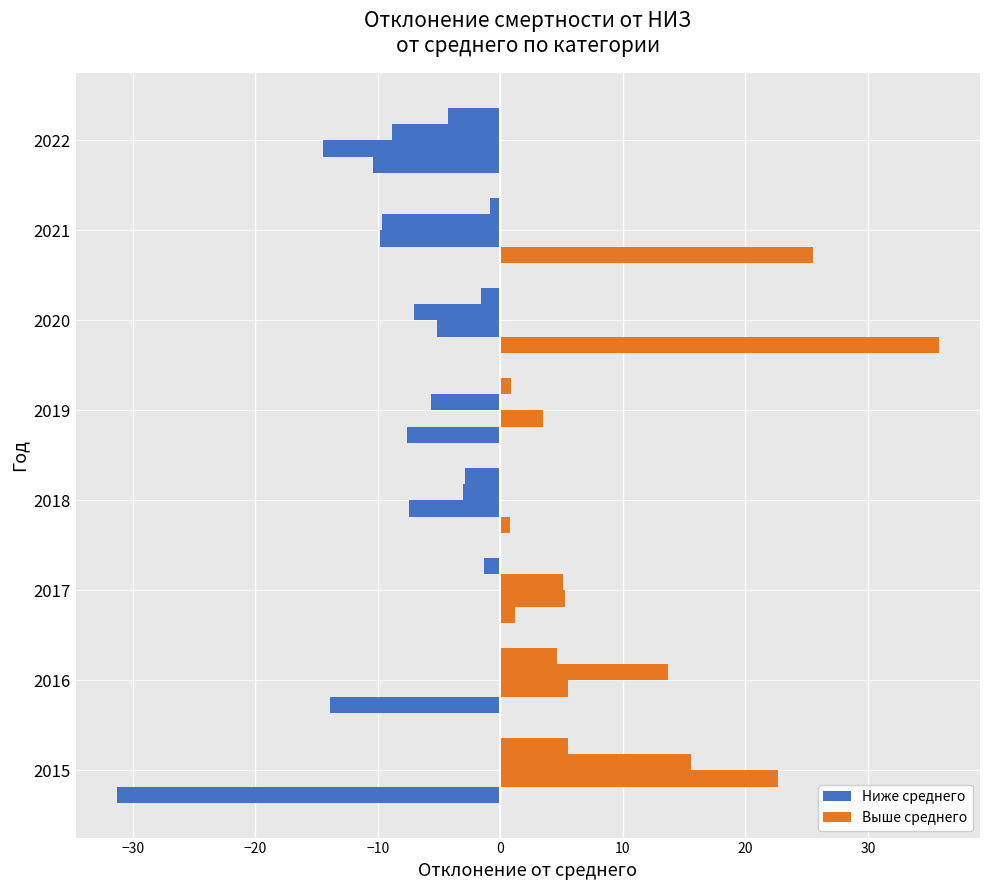

The value at 2022 is 24.0. True or false?

False